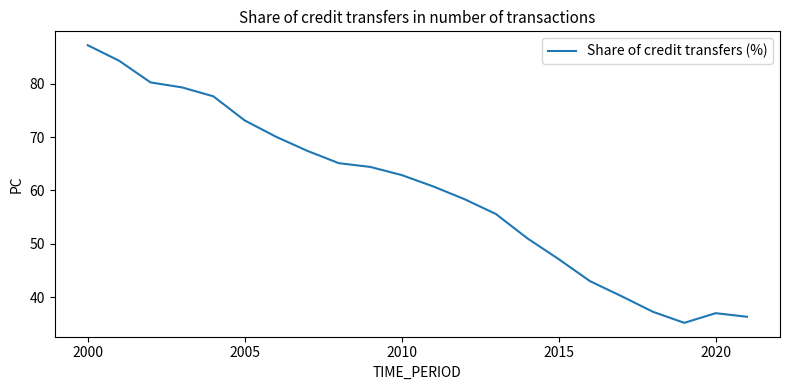

What is the difference between the maximum and minimum values?

52.0